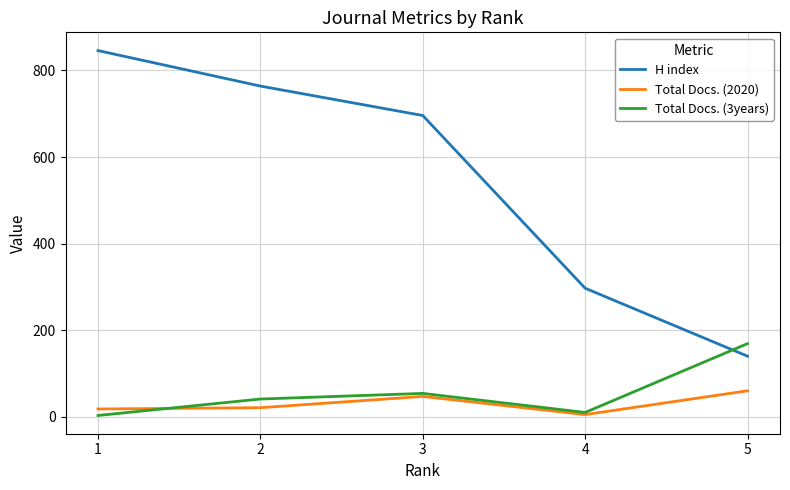

Where is the first local maximum for Total Docs. (3years)?

3